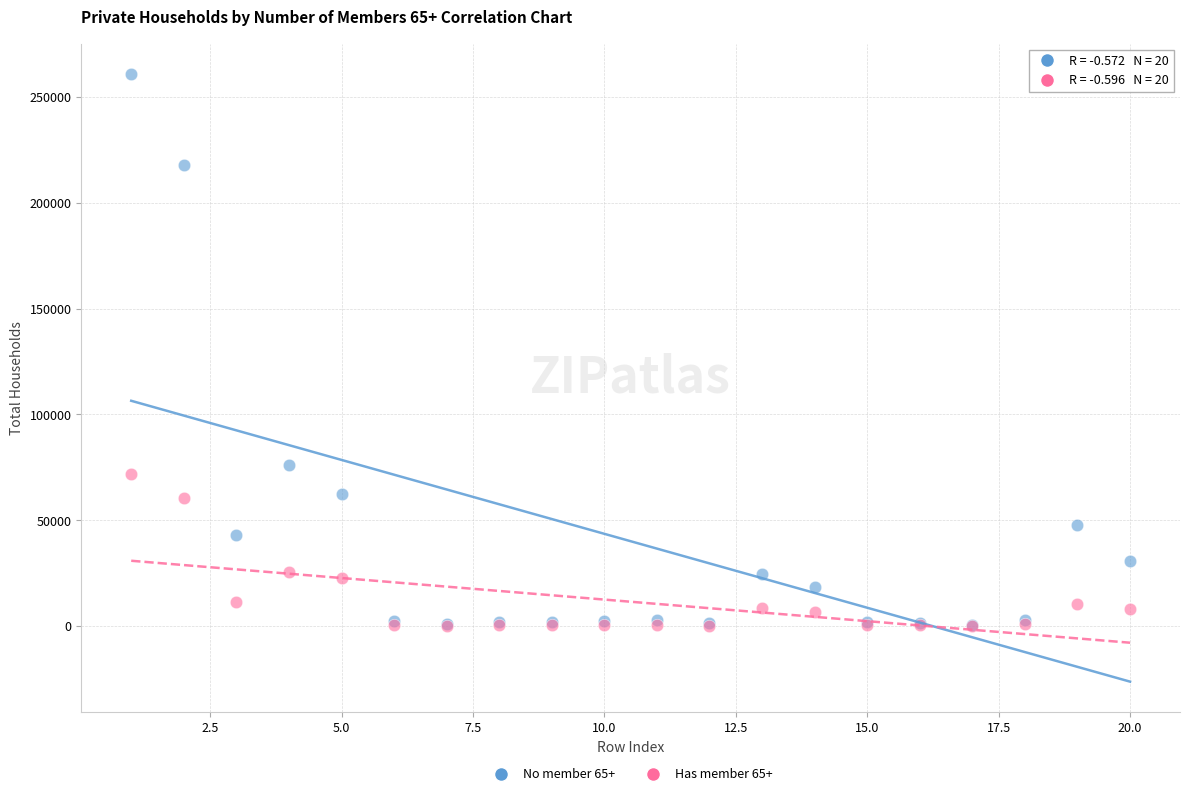

What are all the series names shown in the legend?

No member 65+, Has member 65+